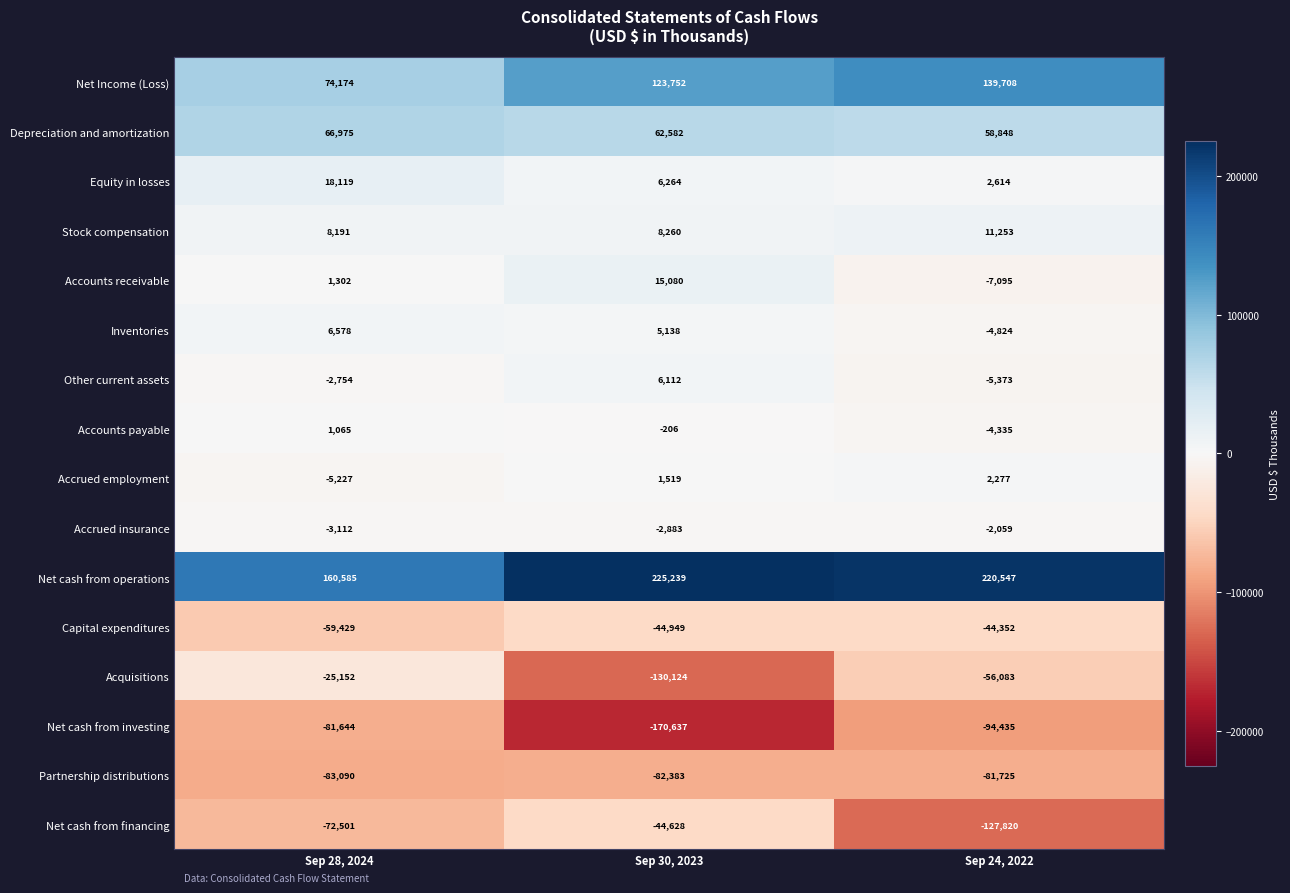

At Sep 30, 2023, list the series in order from largest to smallest.

Net cash from operations, Net Income (Loss), Depreciation and amortization, Accounts receivable, Stock compensation, Equity in losses, Other current assets, Inventories, Accrued employment, Accounts payable, Accrued insurance, Net cash from financing, Capital expenditures, Partnership distributions, Acquisitions, Net cash from investing